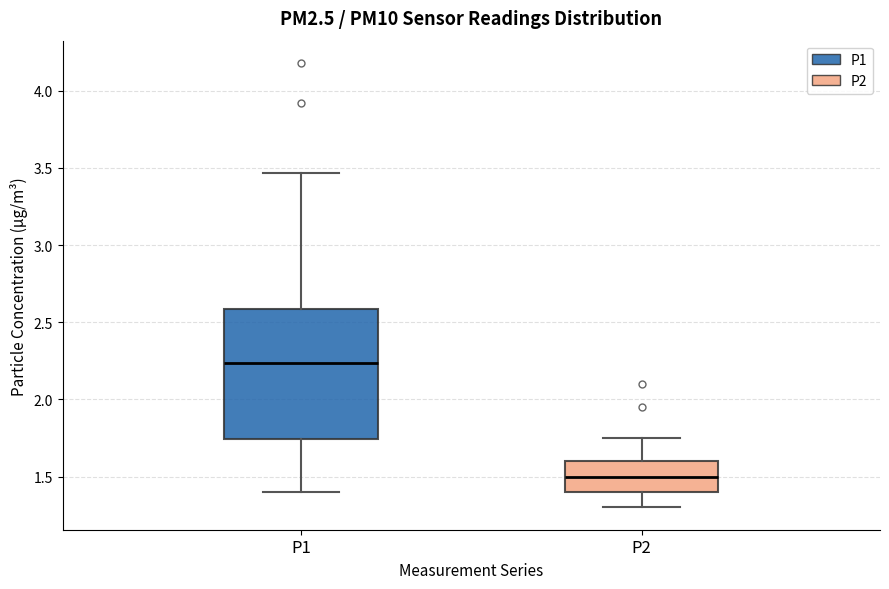

Where is the lower edge of the box for P1 on the y-axis? The values are not printed on the chart, so give them approximately, as read against the axis.

1.75